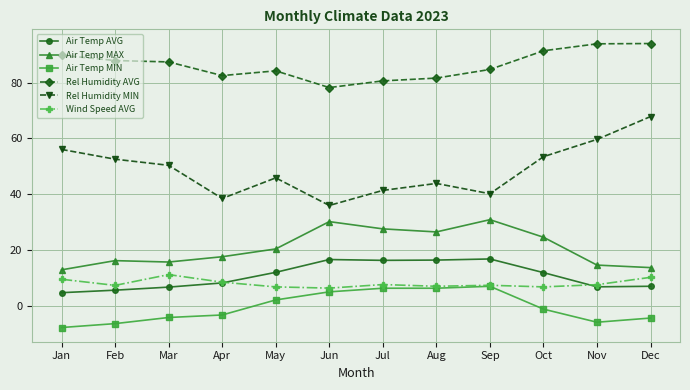

What is the spread (max minus min) of values at Apr?

85.9